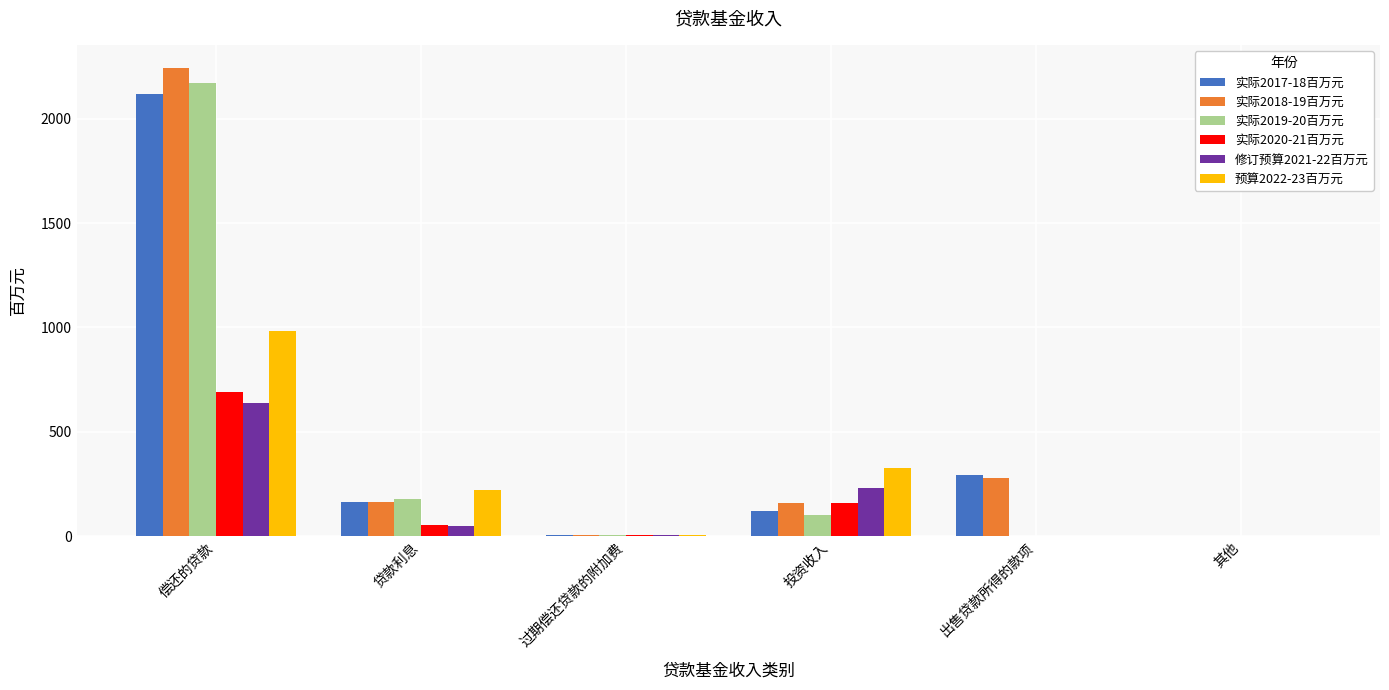

Is the value of 实际2017-18百万元 at 出售贷款所得的款项 greater than the value of 实际2020-21百万元 at 投资收入?

Yes